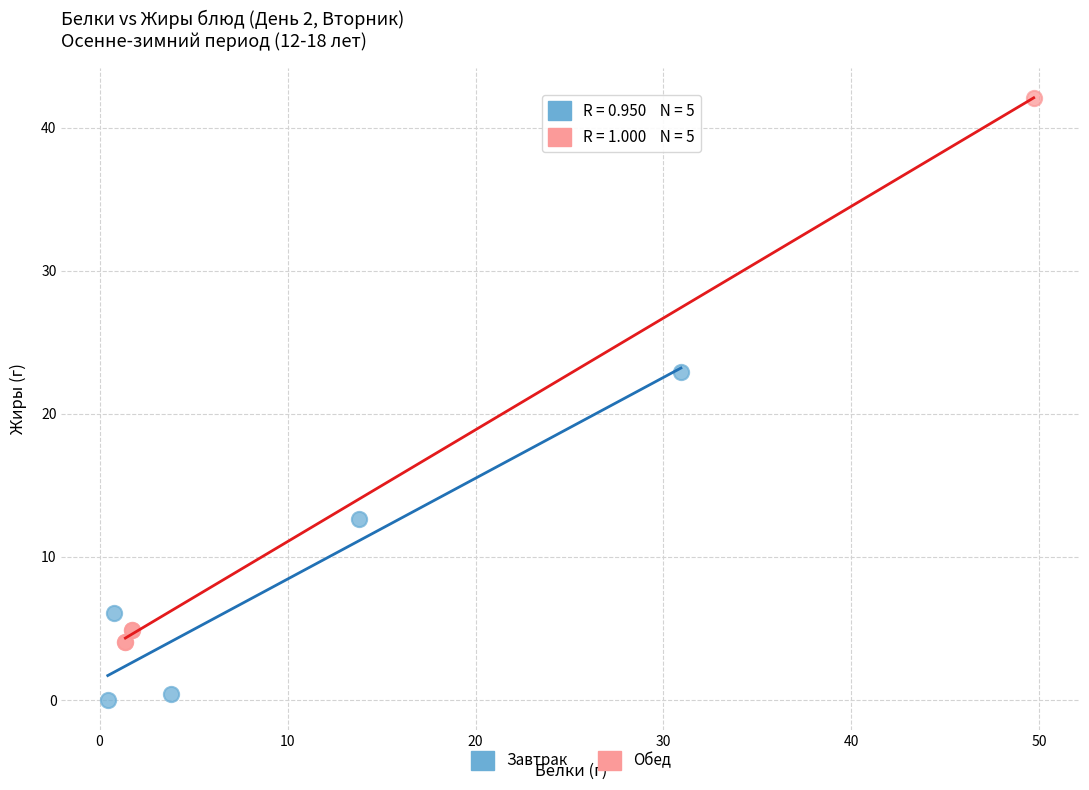

What are all the series names shown in the legend?

Завтрак, Обед